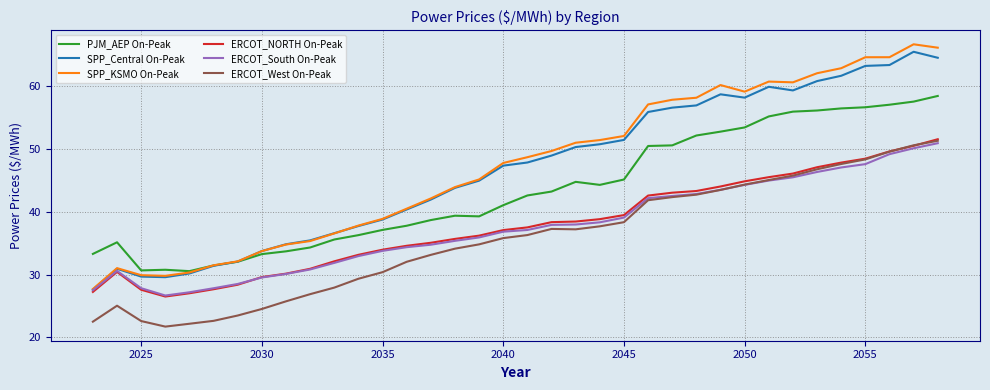

Which series has the largest range (max minus min)?

SPP_KSMO On-Peak